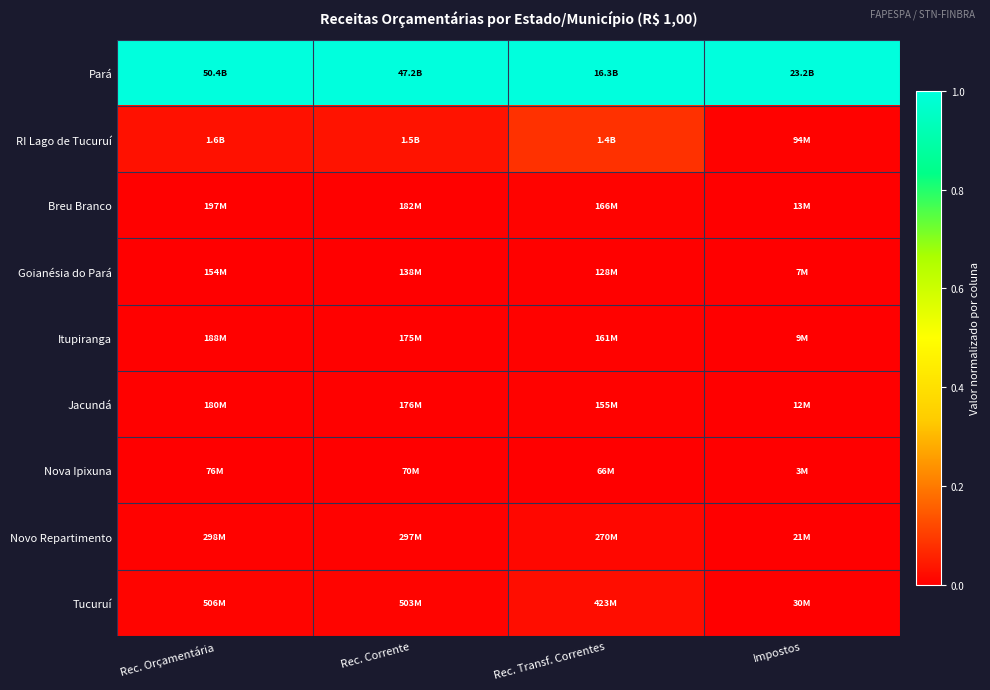

Rank the series by their maximum value, from lowest to highest.

Nova Ipixuna, Goianésia do Pará, Jacundá, Itupiranga, Breu Branco, Novo Repartimento, Tucuruí, RI Lago de Tucuruí, Pará